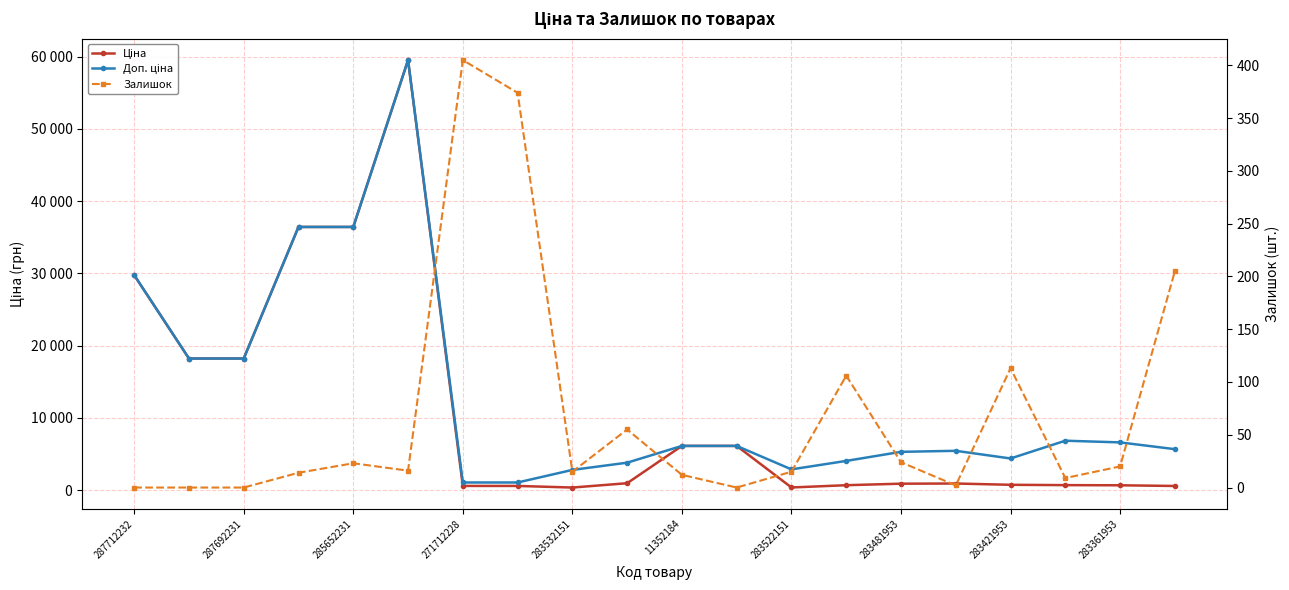

At which label does Ціна first exceed 905?

287712232